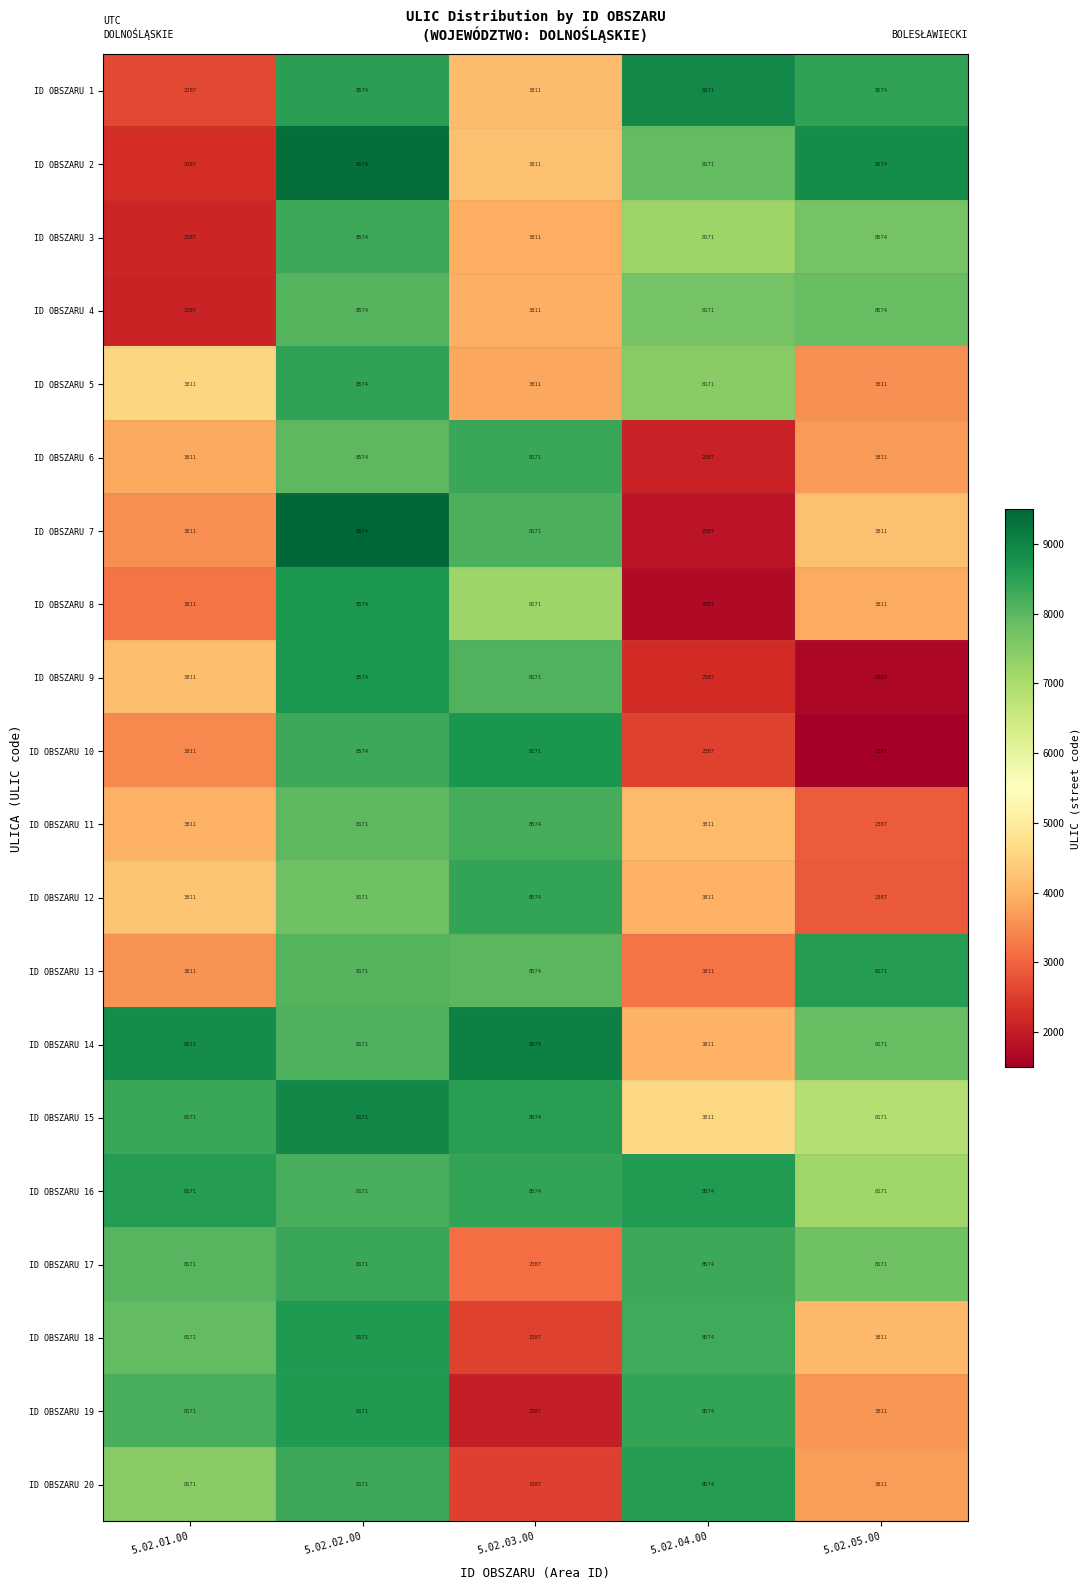

At which label does ID OBSZARU 3 first exceed 8171?

5.02.02.00